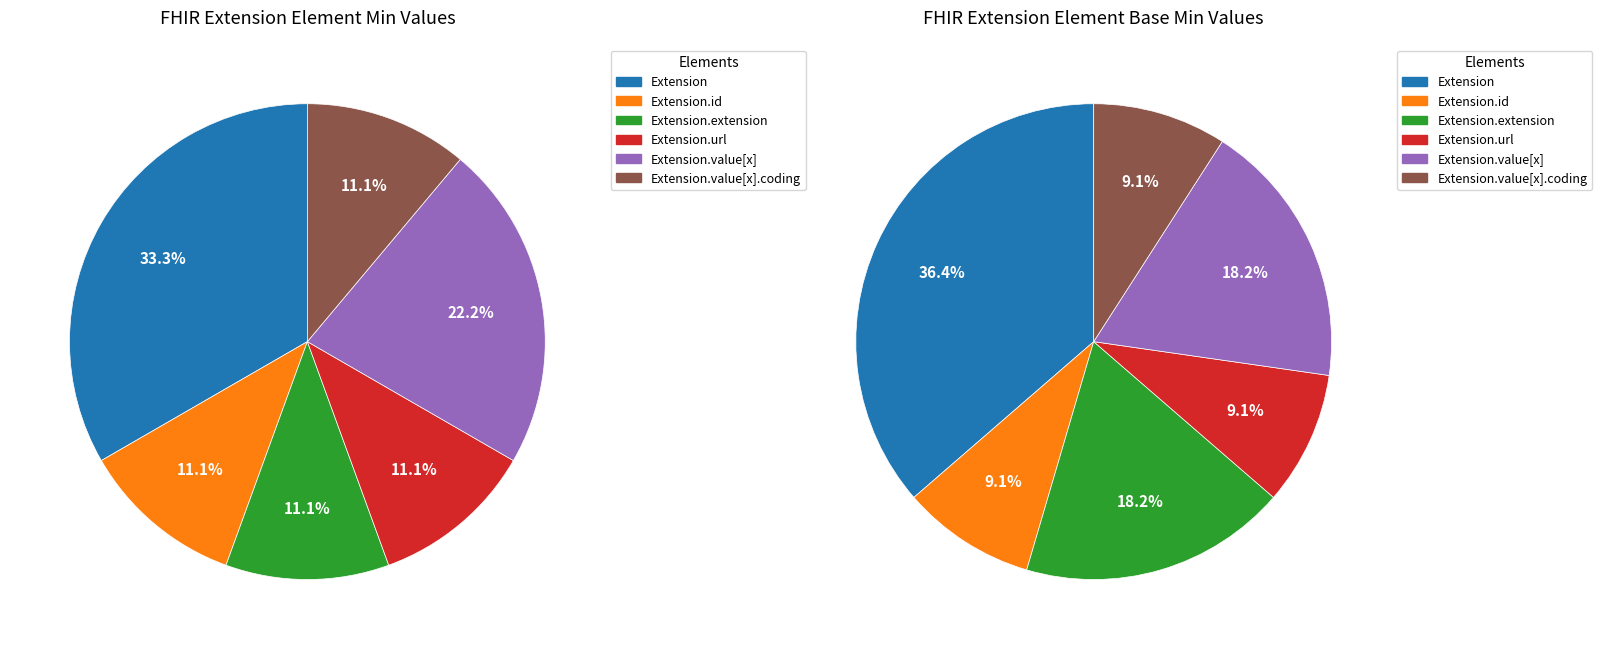

Rank the categories by value from lowest to highest.

Extension.id, Extension.extension, Extension.url, Extension.value[x].coding, Extension.value[x], Extension